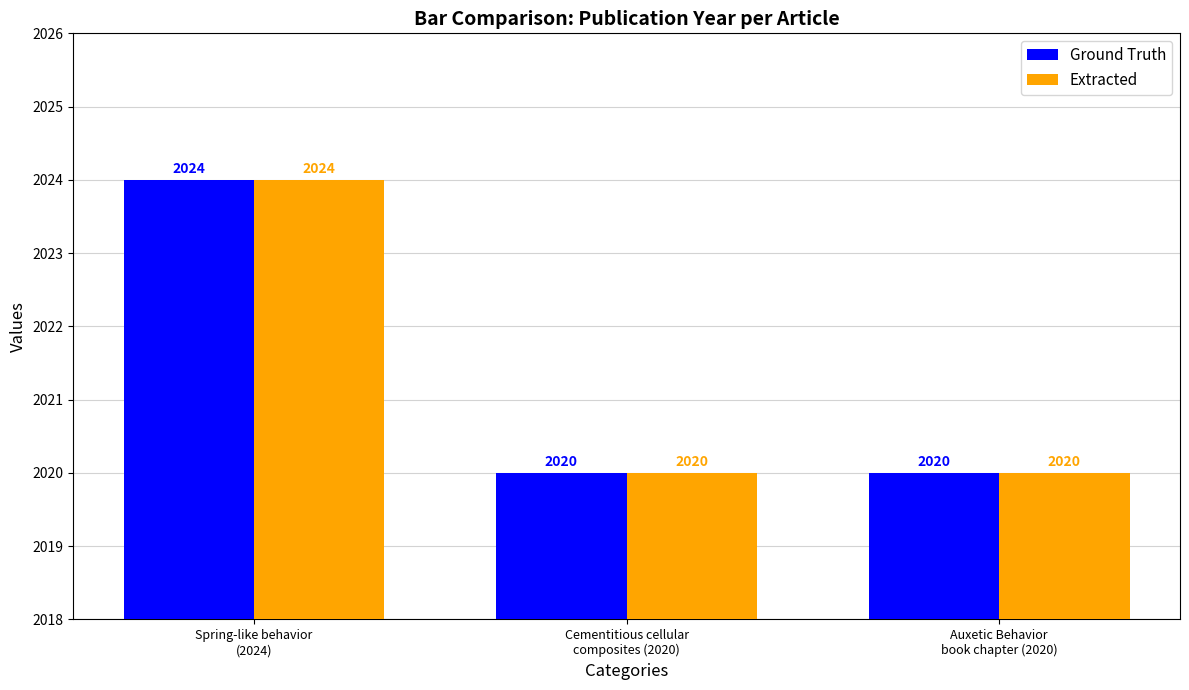

True or false: Extracted has a value of 563 at Auxetic Behavior
book chapter (2020).

False